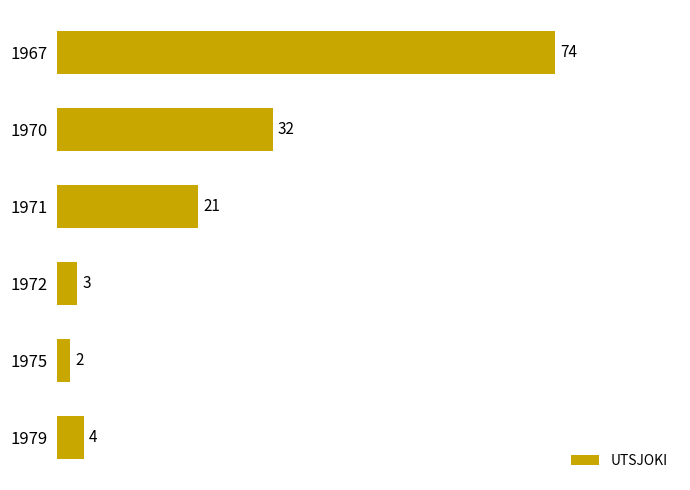

Reading top to bottom, extract all data points from this chart.

74	32	21	3	2	4